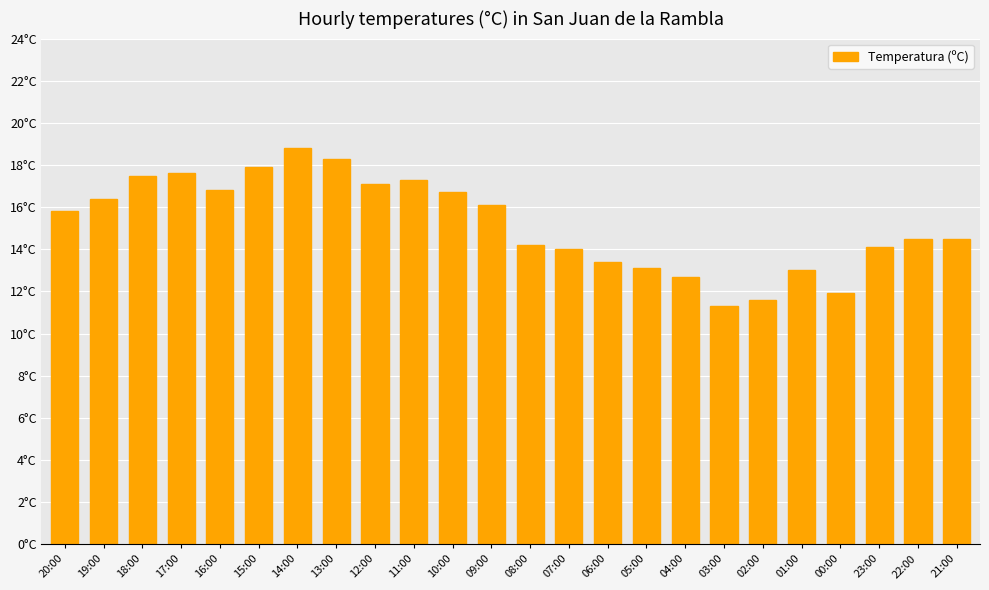

Does the chart contain any negative values?

No